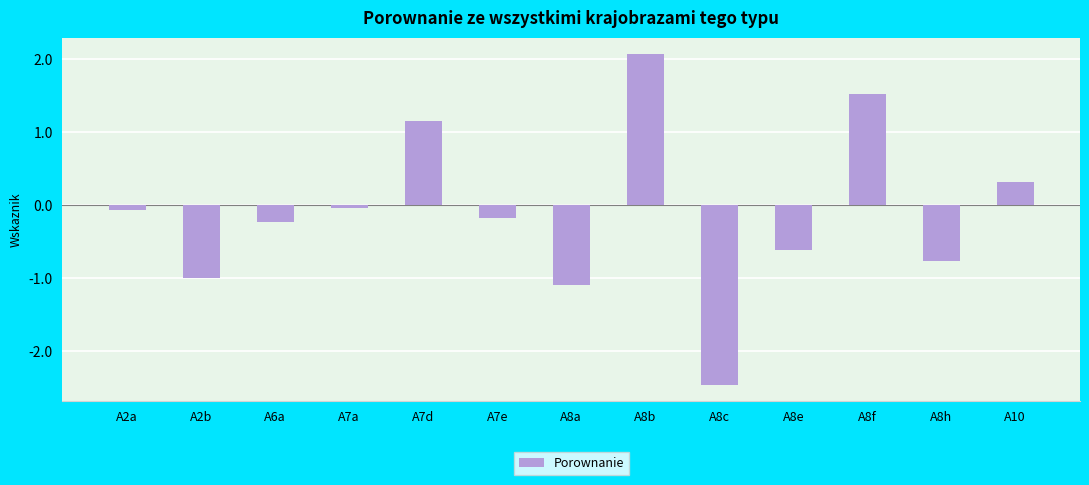

Where does the data first go above 0?

A7d